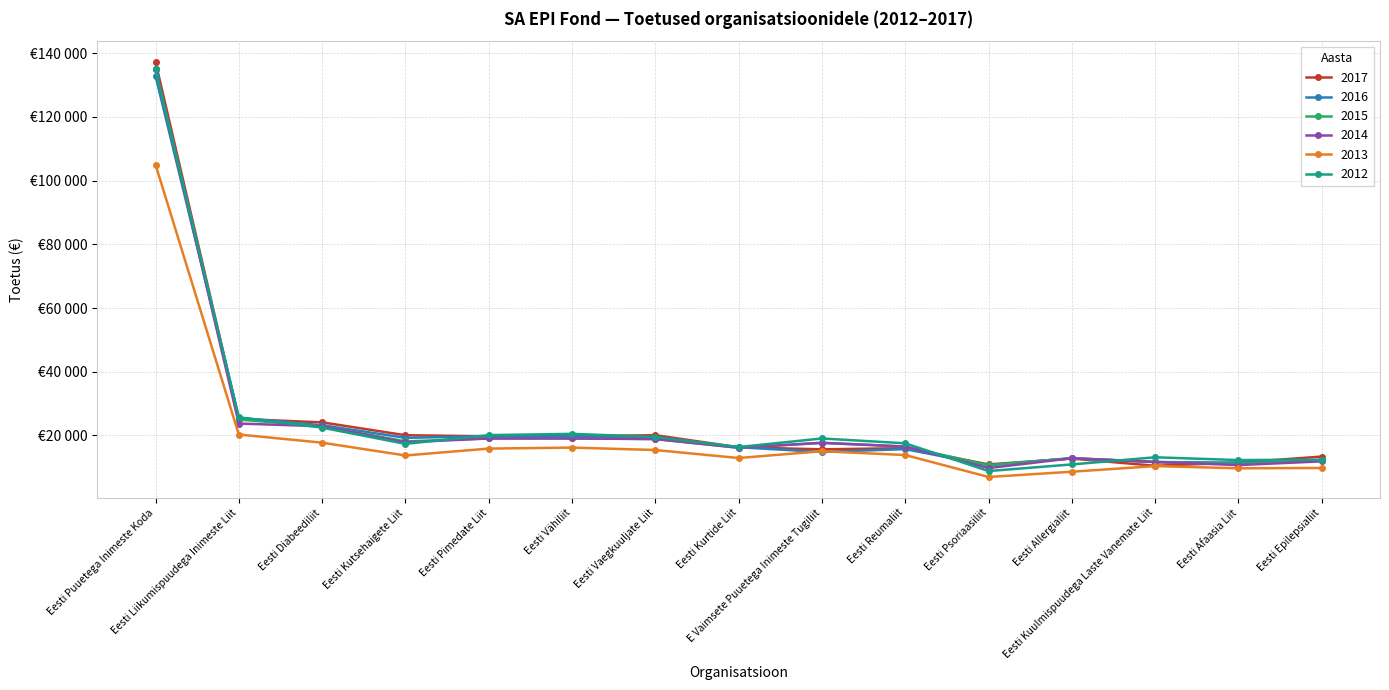

True or false: 2015 has more than 1 interior local peaks.

True